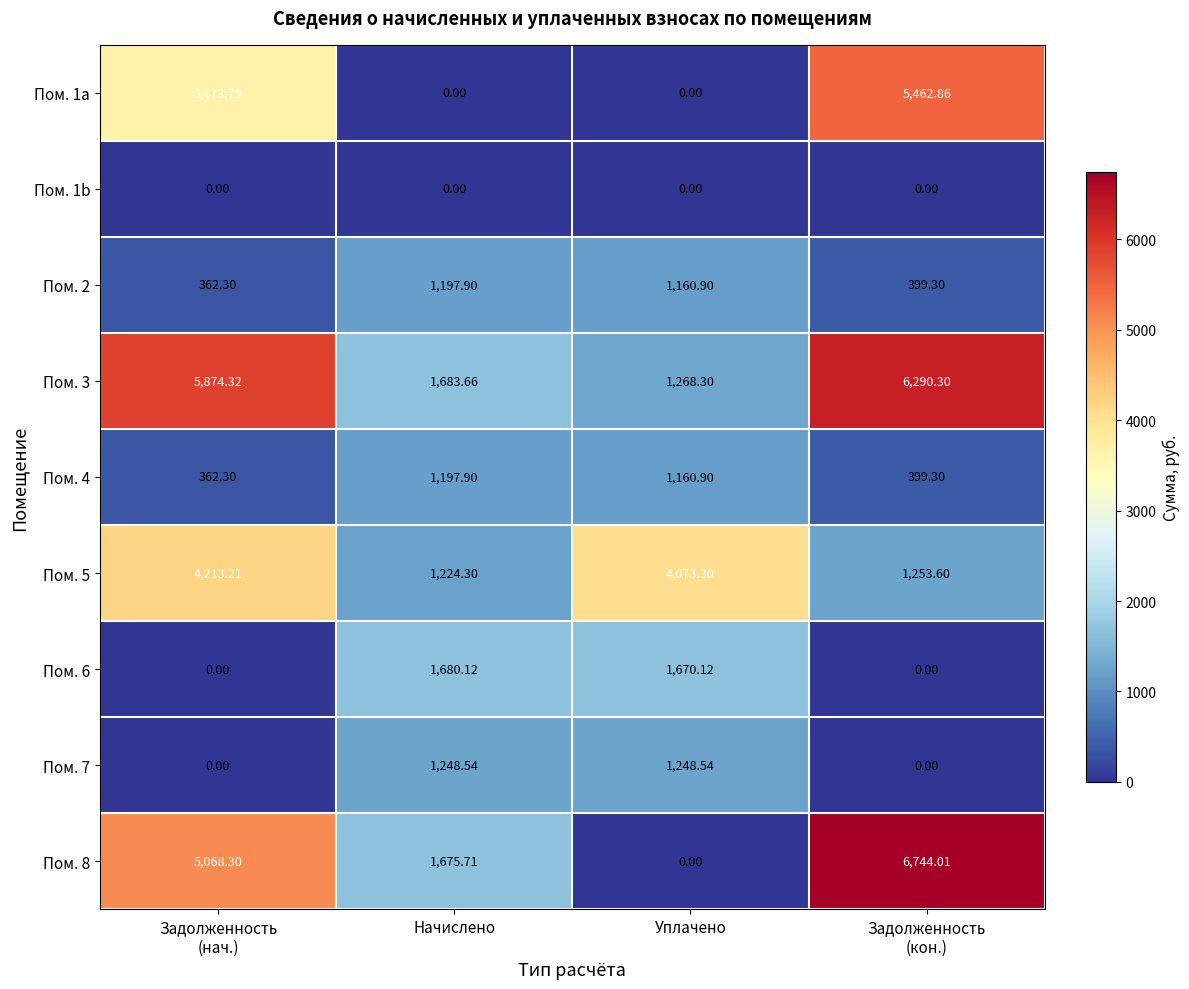

Which category has the lowest value in the Пом. 8 series?

Уплачено